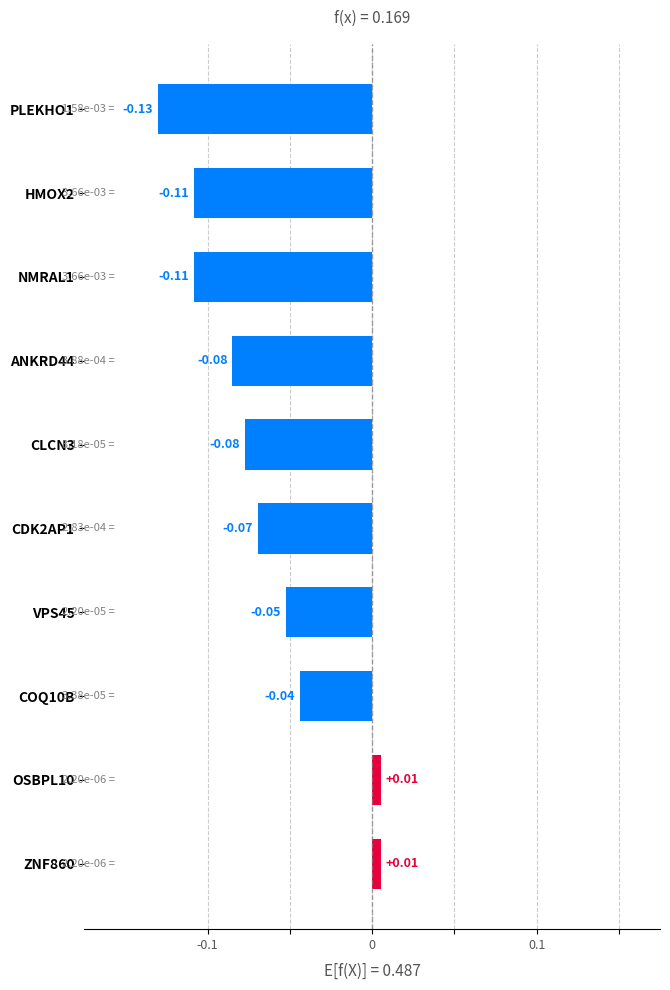

Between VPS45 and OSBPL10, which is larger?

OSBPL10